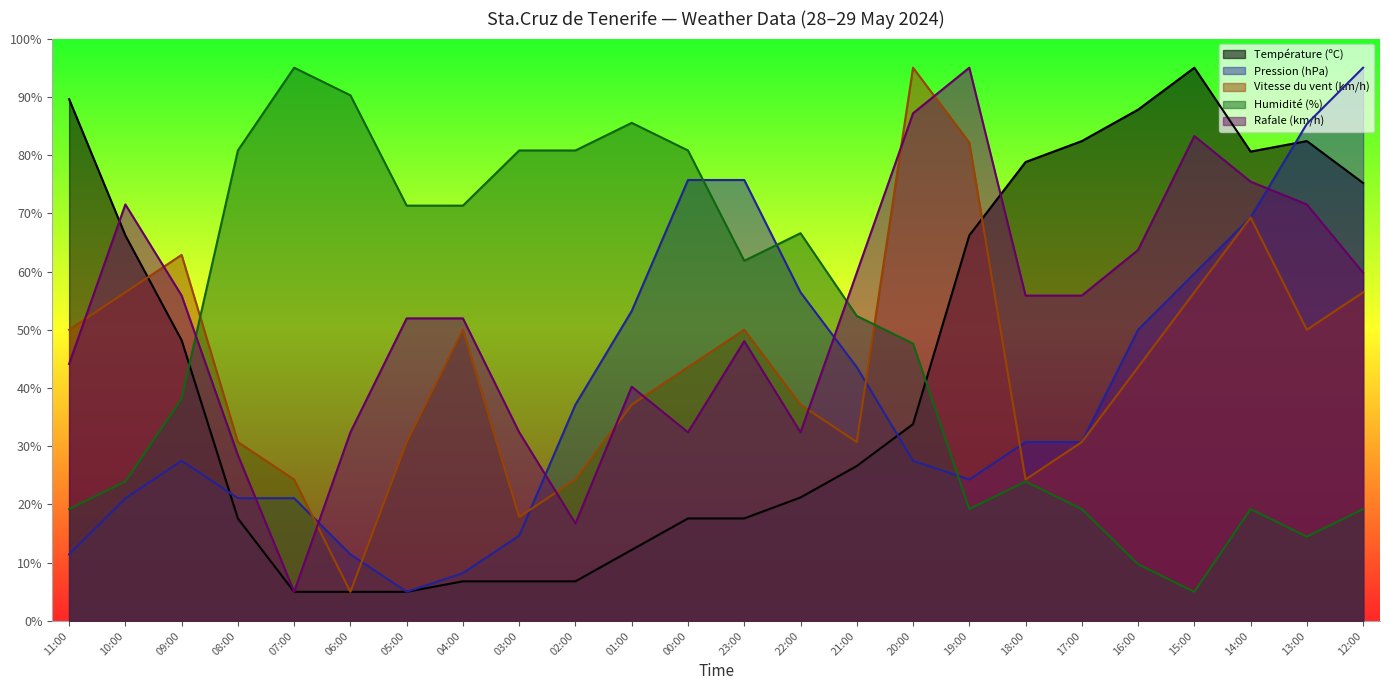

How many lines are shown in the chart?

5